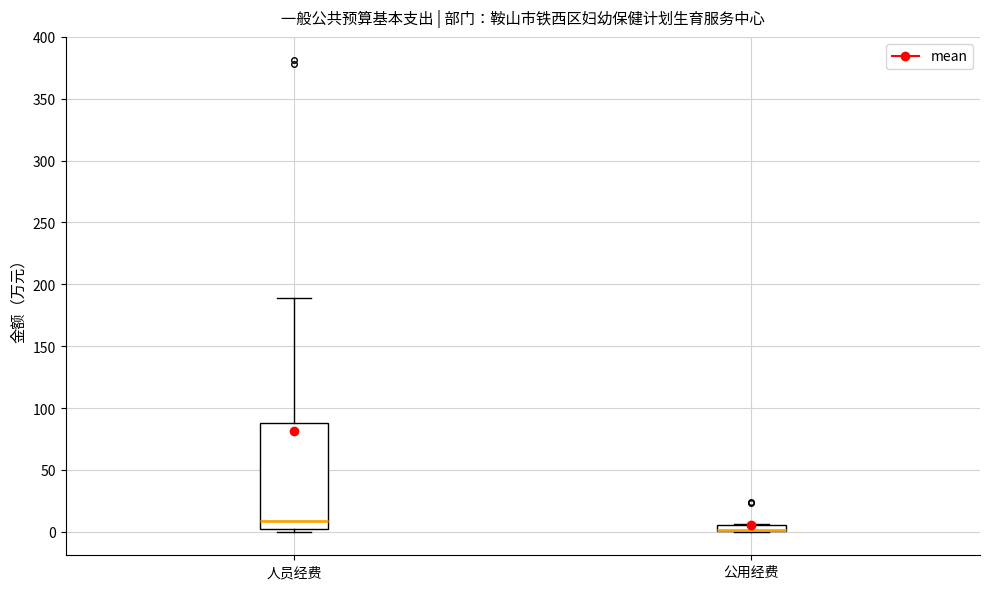

Which box is the tallest, from its lower edge to its upper edge?

人员经费